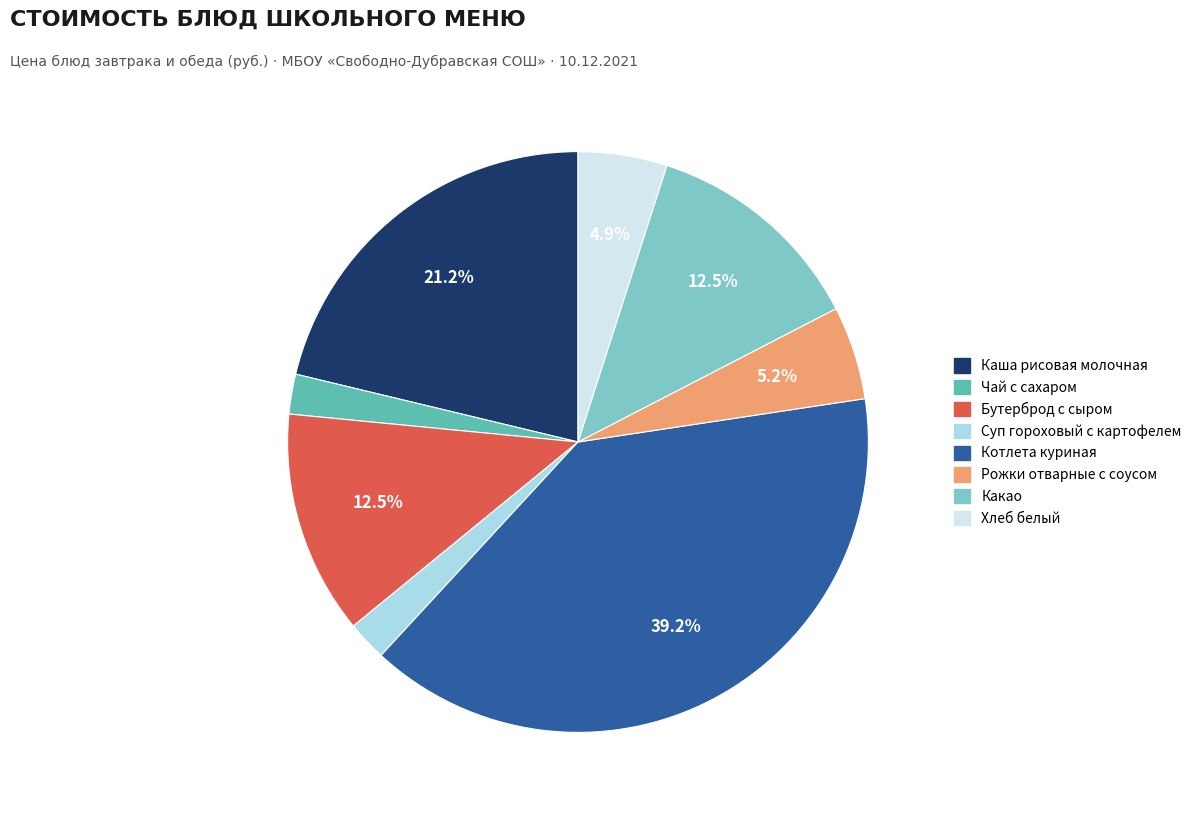

What percentage is the Каша рисовая молочная slice, to the nearest percent?

21%